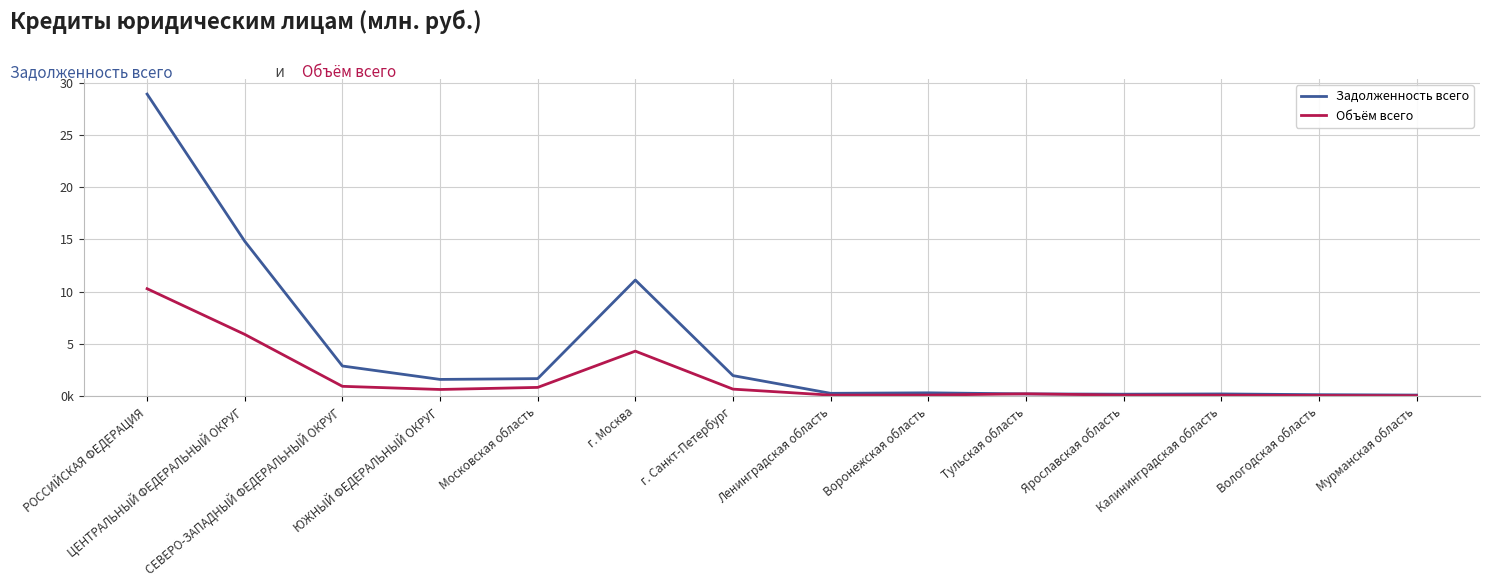

At which category does Объём всего reach its first local valley?

ЮЖНЫЙ ФЕДЕРАЛЬНЫЙ ОКРУГ